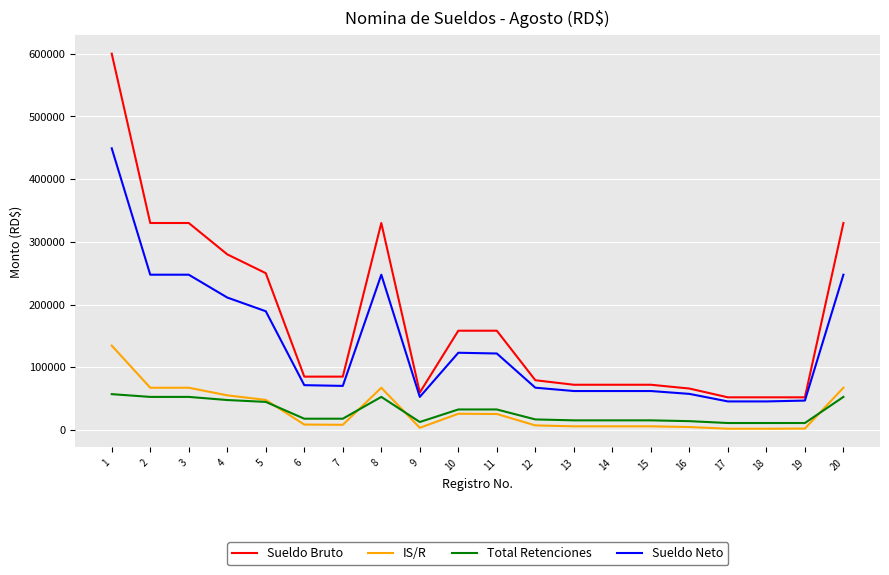

Which series has the widest spread of values?

Sueldo Bruto